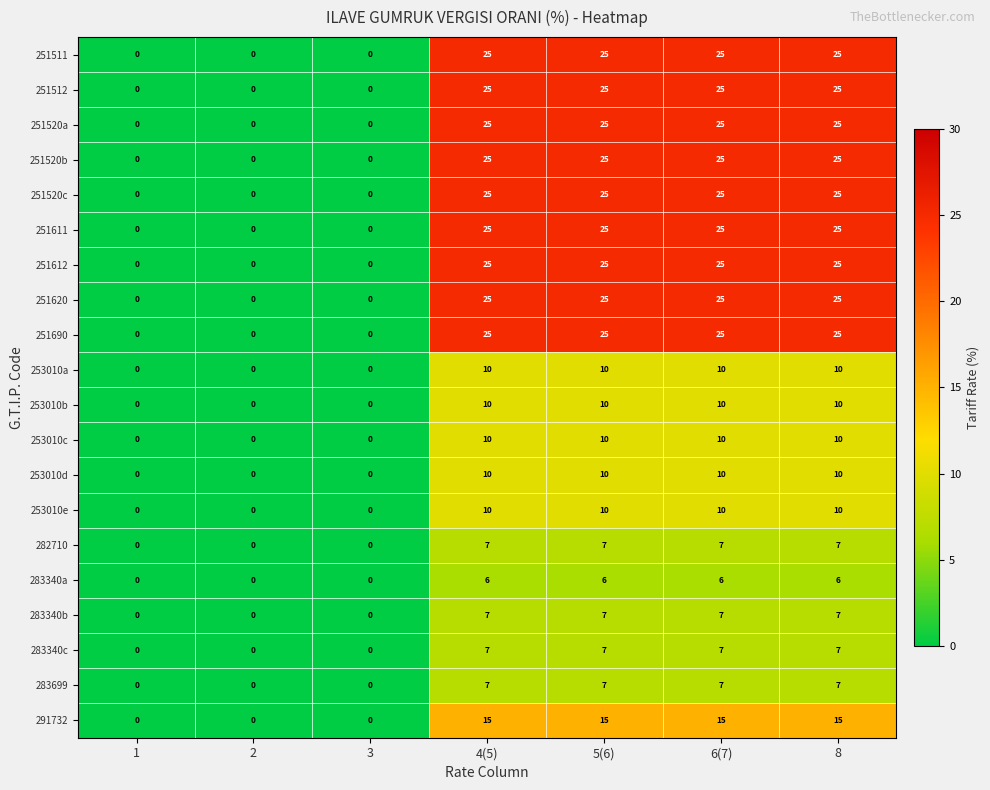

The value of 253010d at 6(7) is 10. True or false?

True